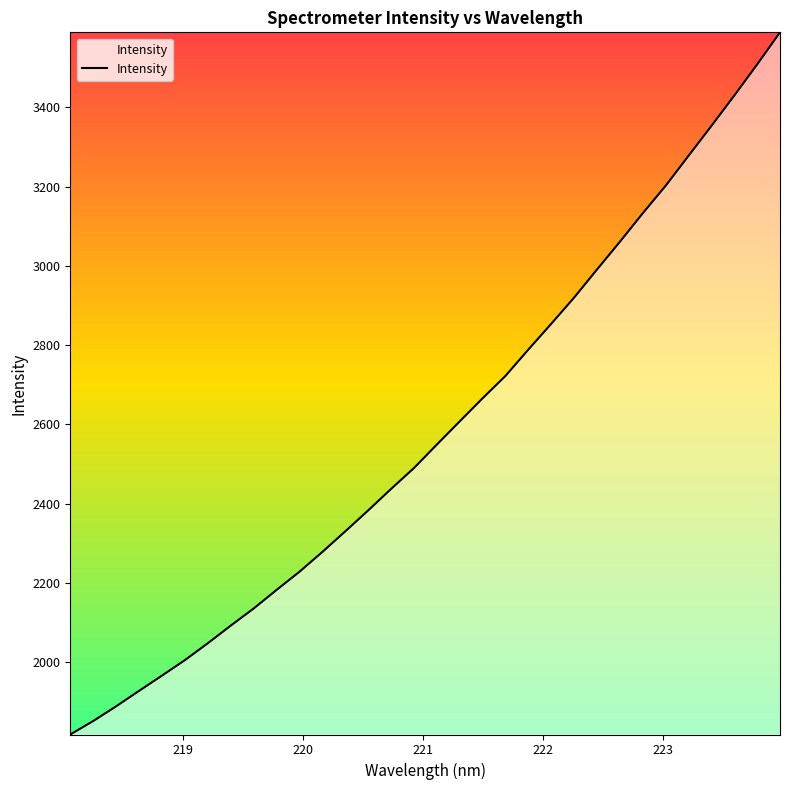

What is the greatest value displayed?

3589.7